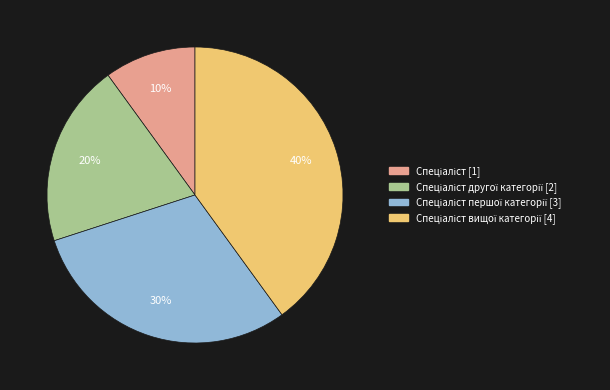

Is there a majority slice in this chart?

No